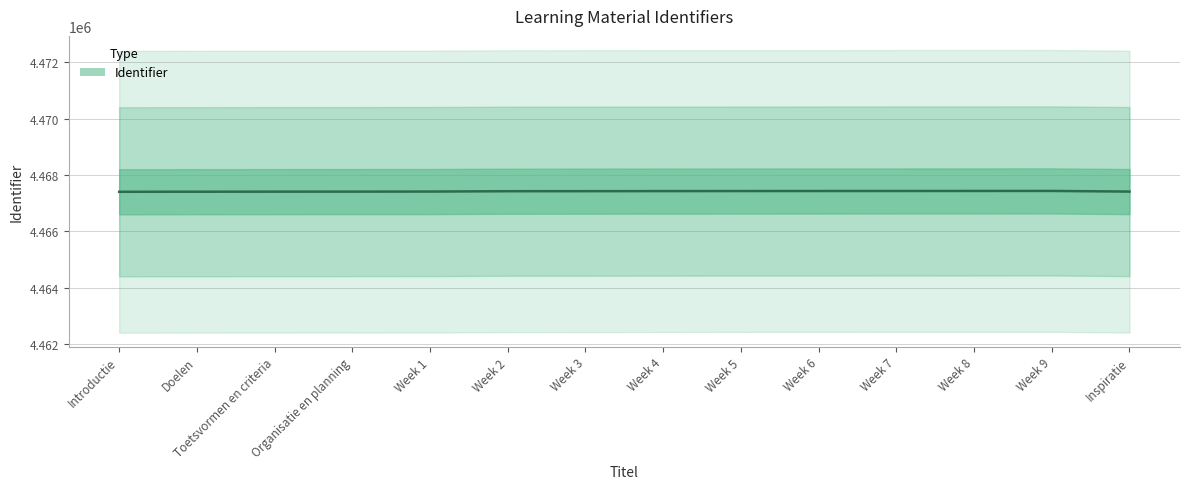

True or false: the data has more than 2 interior local peaks.

False